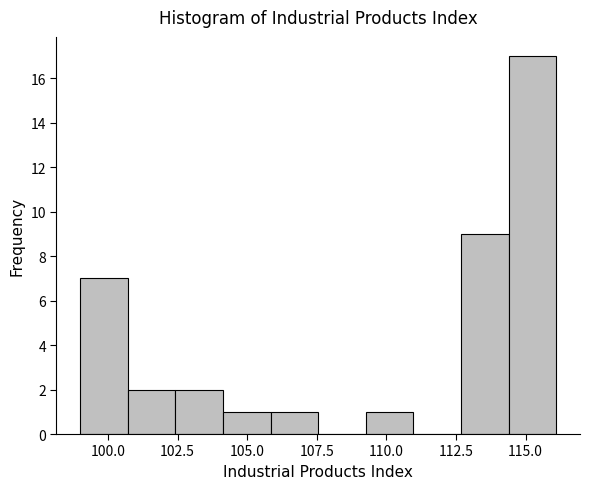

Read against the x-axis, roughly where is the centre of the tallest bar?

115.0